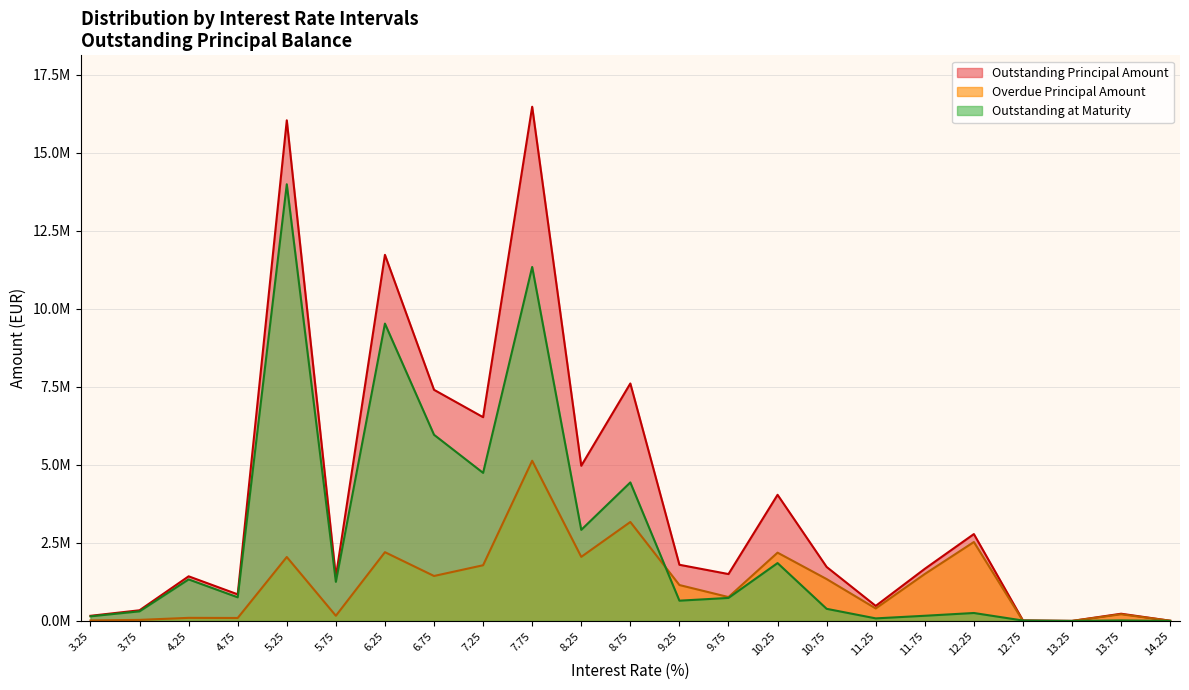

Which series has the widest spread of values?

Outstanding Principal Amount